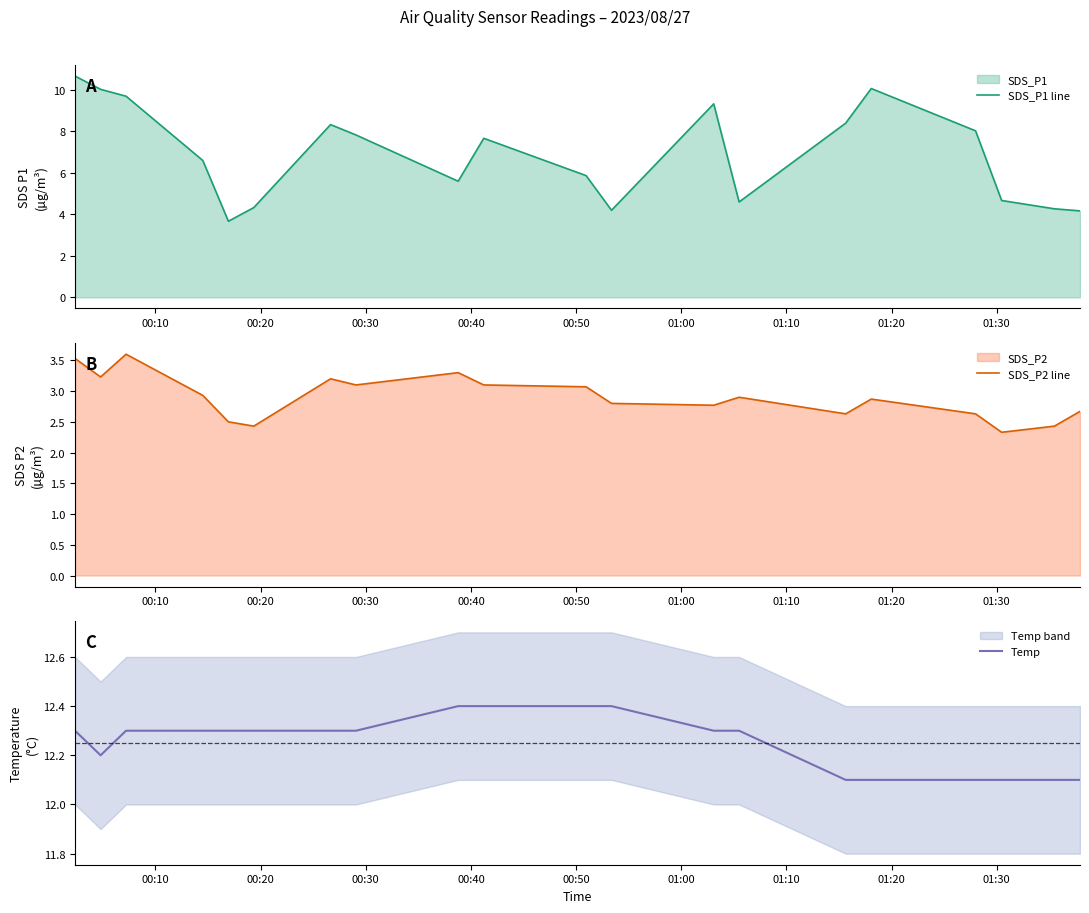

What is the minimum value for SDS_P1 line?

3.7